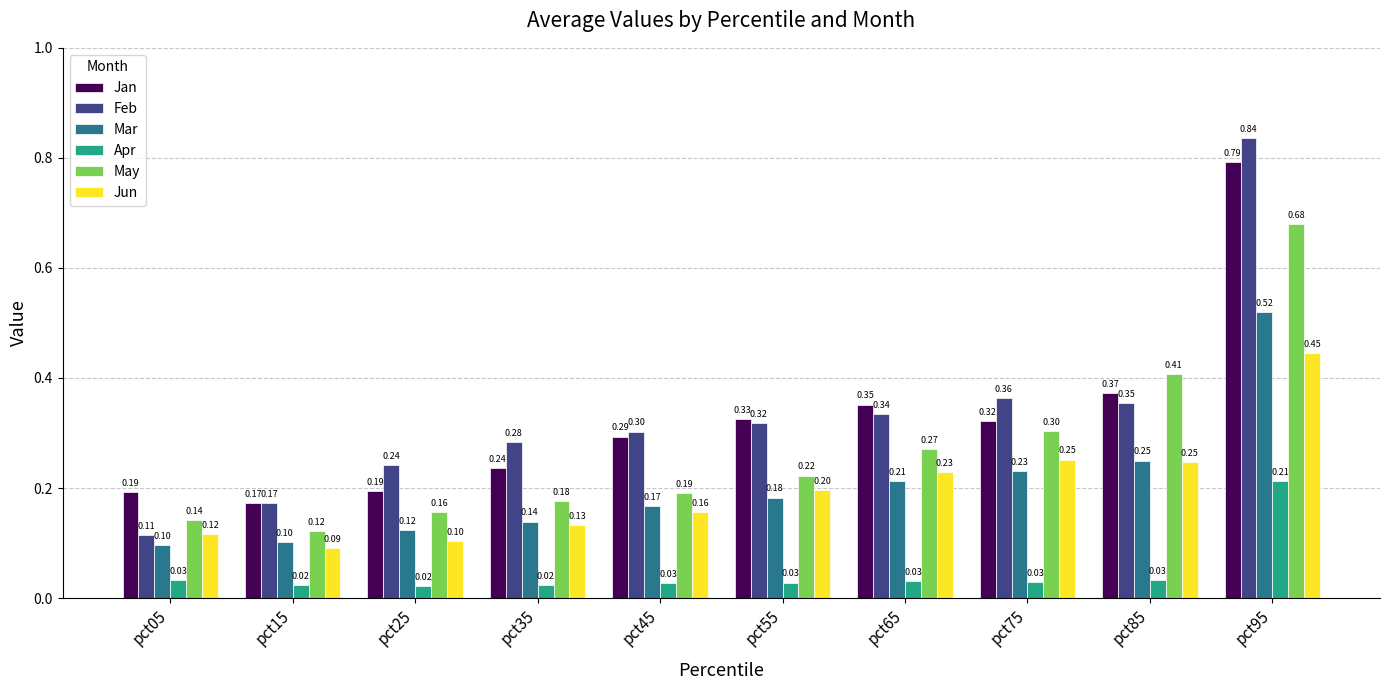

Which category has the lowest value in the Jan series?

pct15